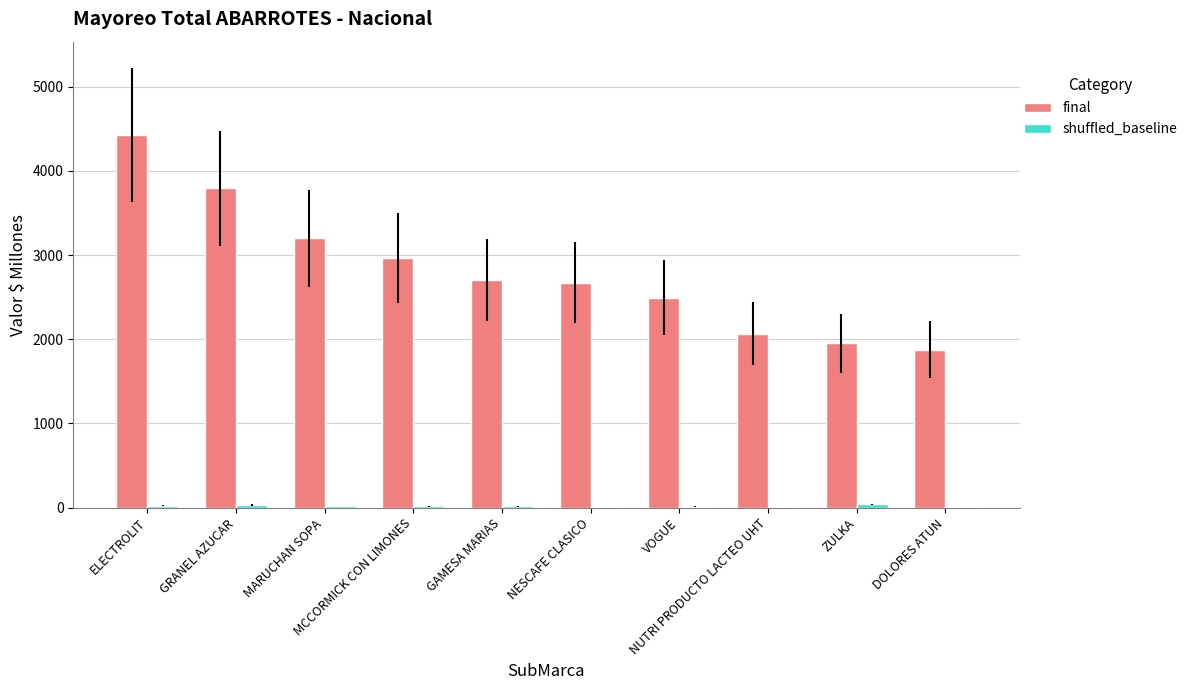

Which series has the largest total across all categories?

final